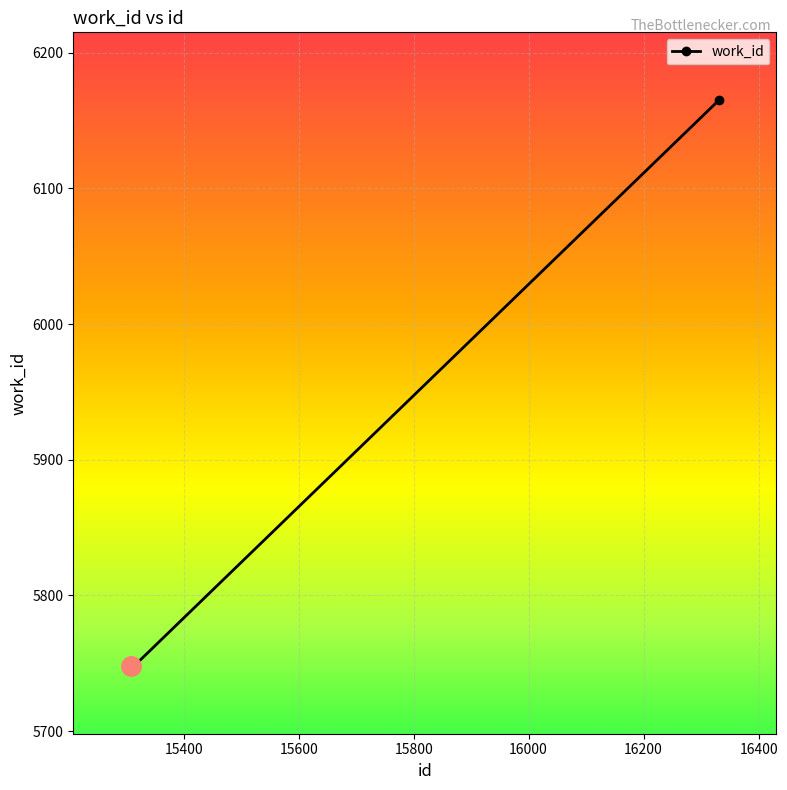

Count the number of data series in this chart.

1